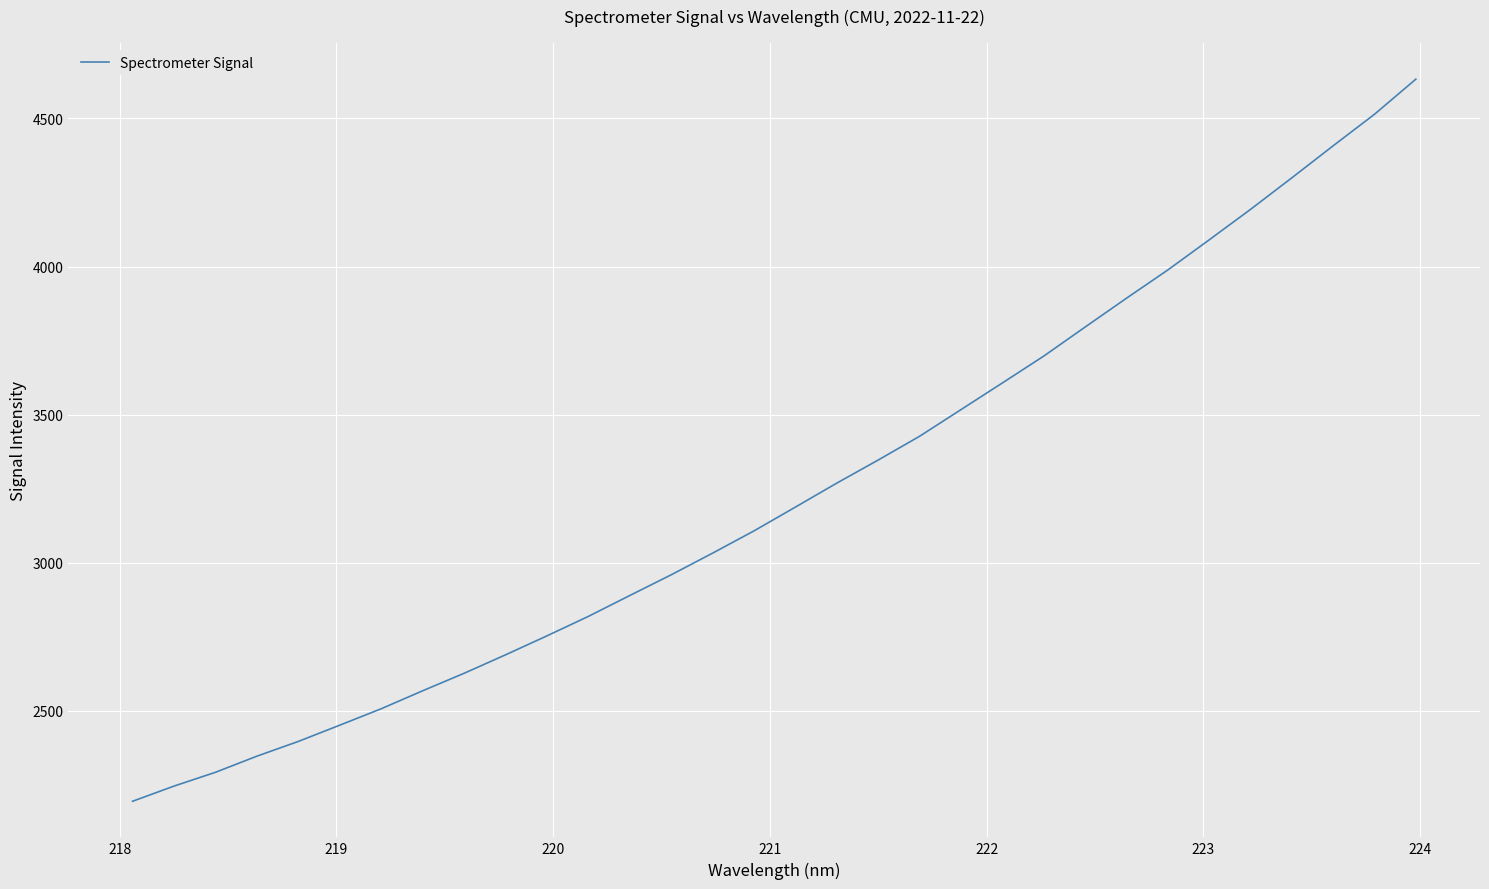

What is the difference between the maximum and minimum values?

2437.9